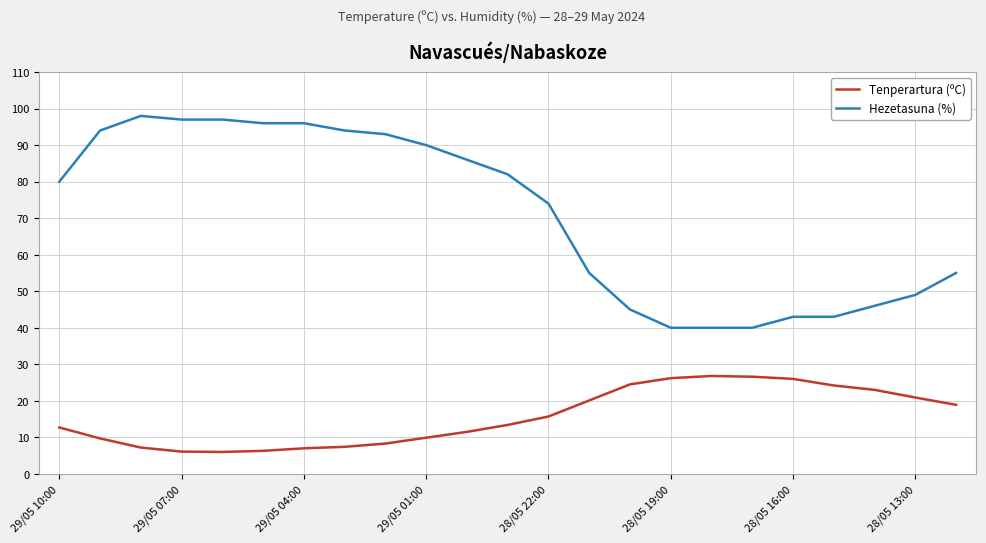

Which series has the widest spread of values?

Hezetasuna (%)